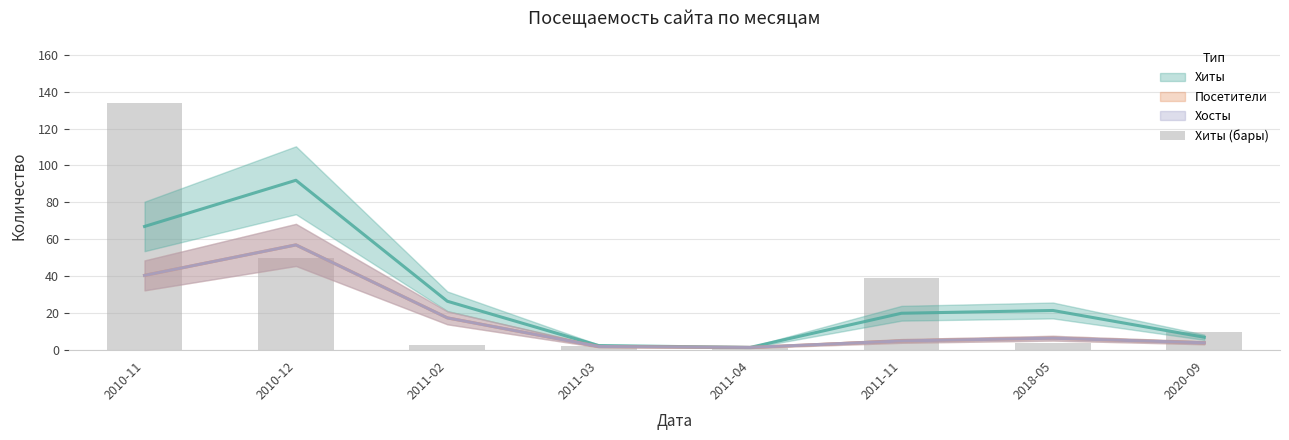

What is the sum of the values at 2010-12 and 2010-11?

184